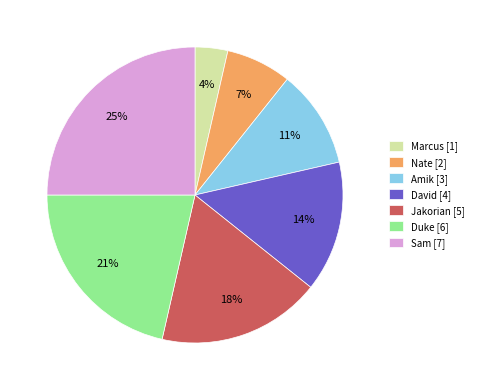

To the nearest percent, what is the difference between the largest and smallest slice percentages?

21%